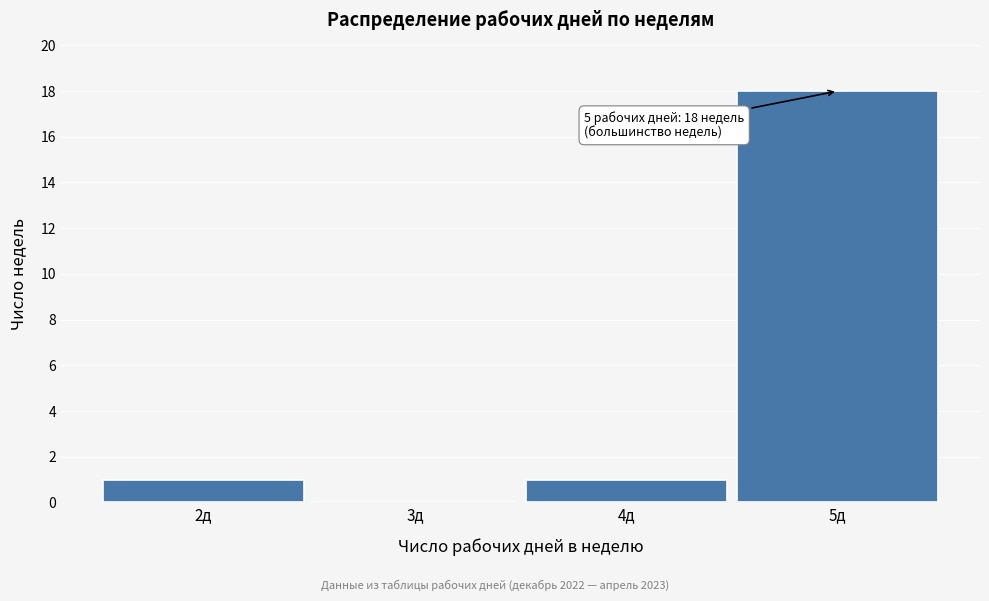

Over which range of the x-axis is the bar tallest?

4.5 to 5.5